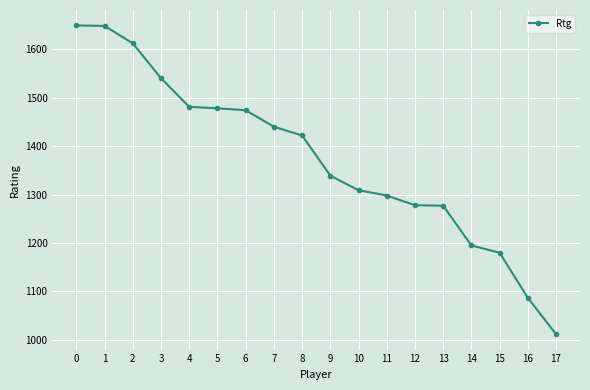

What is the change in value from 10 to 11?

-11